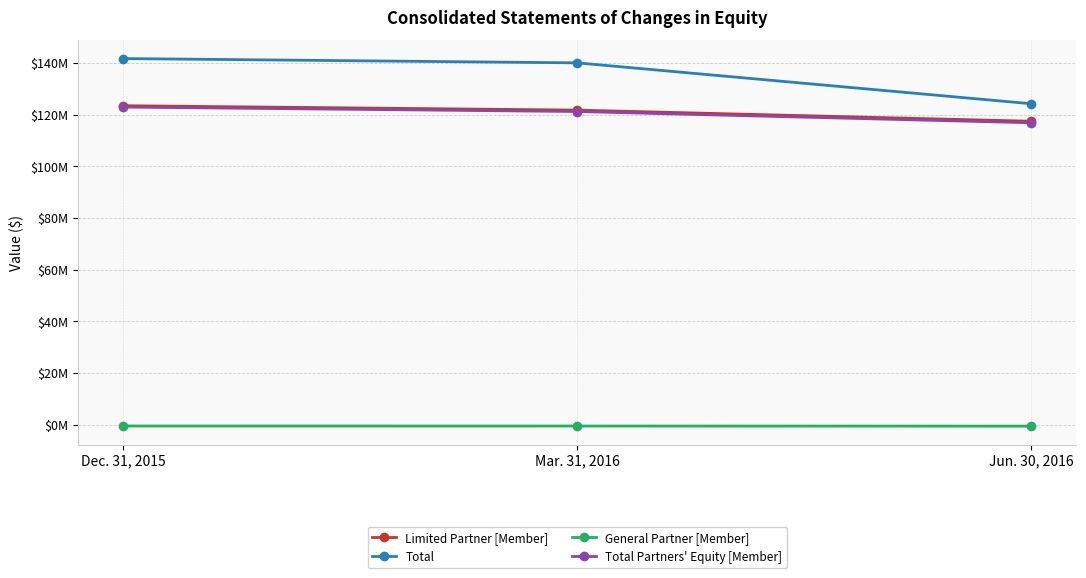

What are all the series names shown in the legend?

Limited Partner [Member], Total, General Partner [Member], Total Partners' Equity [Member]